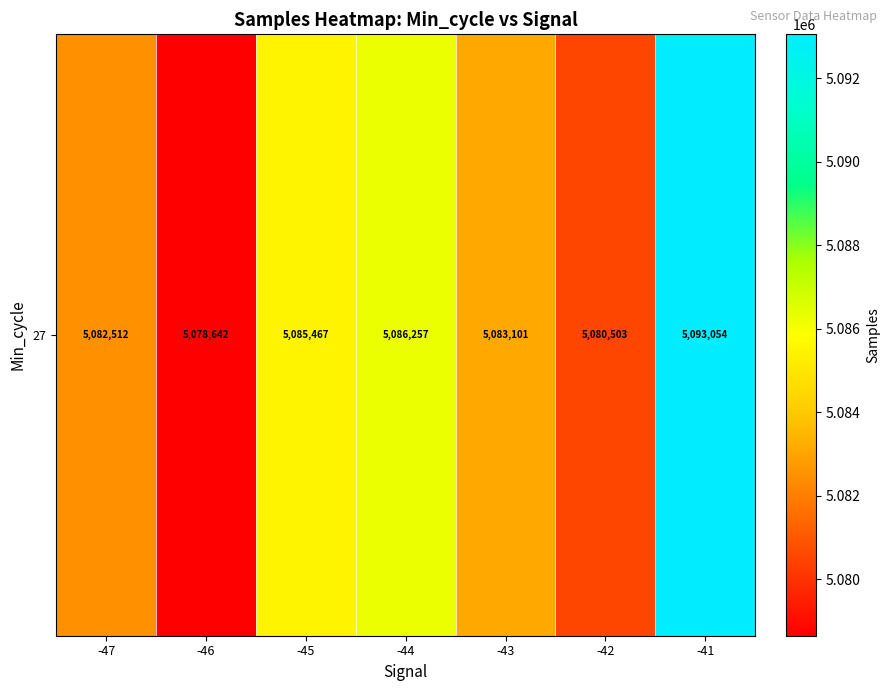

Rank the categories by value from highest to lowest.

-41, -44, -45, -43, -47, -42, -46